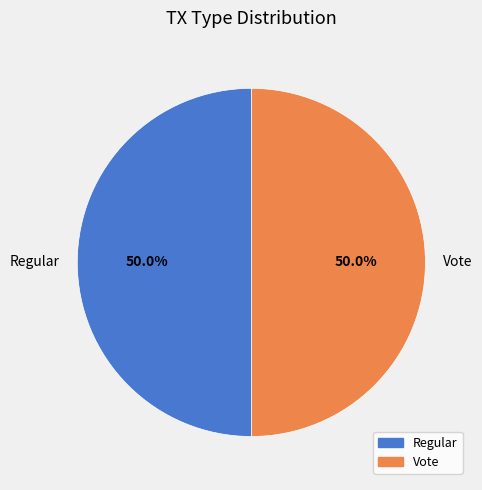

Approximately how many times larger is the value at Regular compared to Vote?

1.0